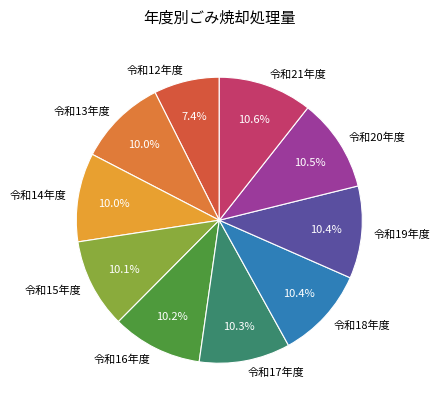

To the nearest percent, what portion does 令和13年度 represent?

10%